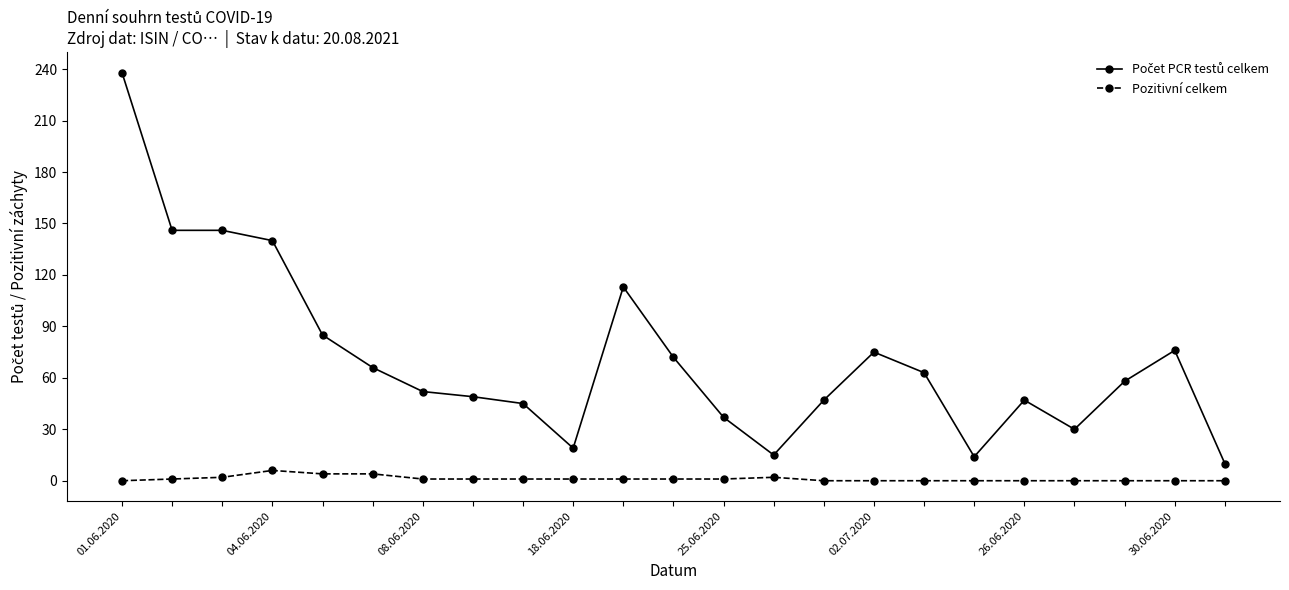

What is the average value of the Pozitivní celkem series?

1